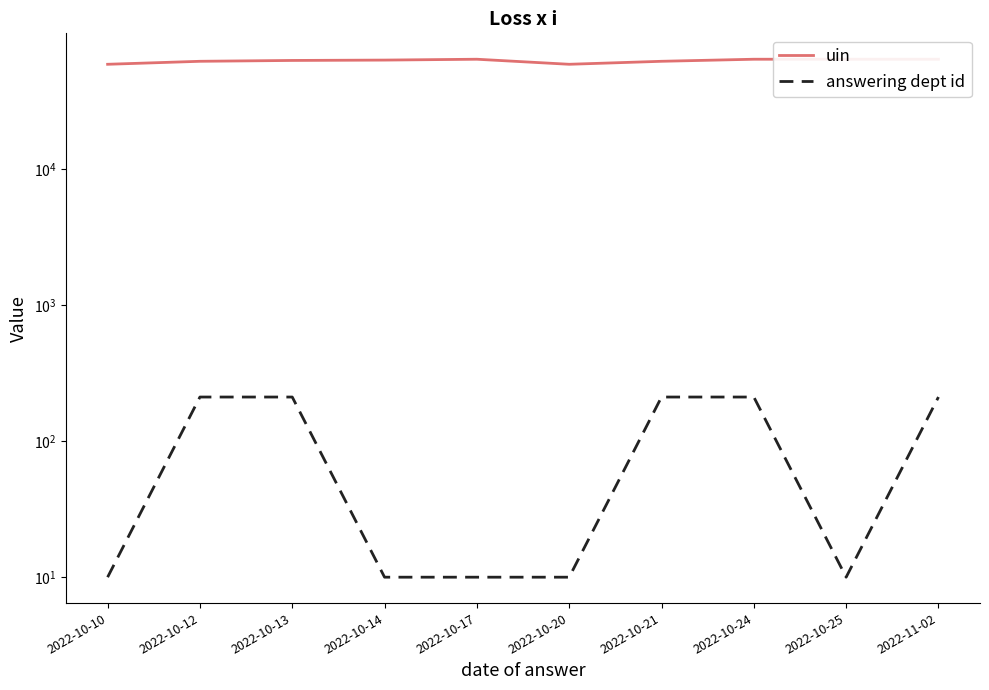

What is the sum of the answering dept id values at 2022-11-02 and 2022-10-13?

422